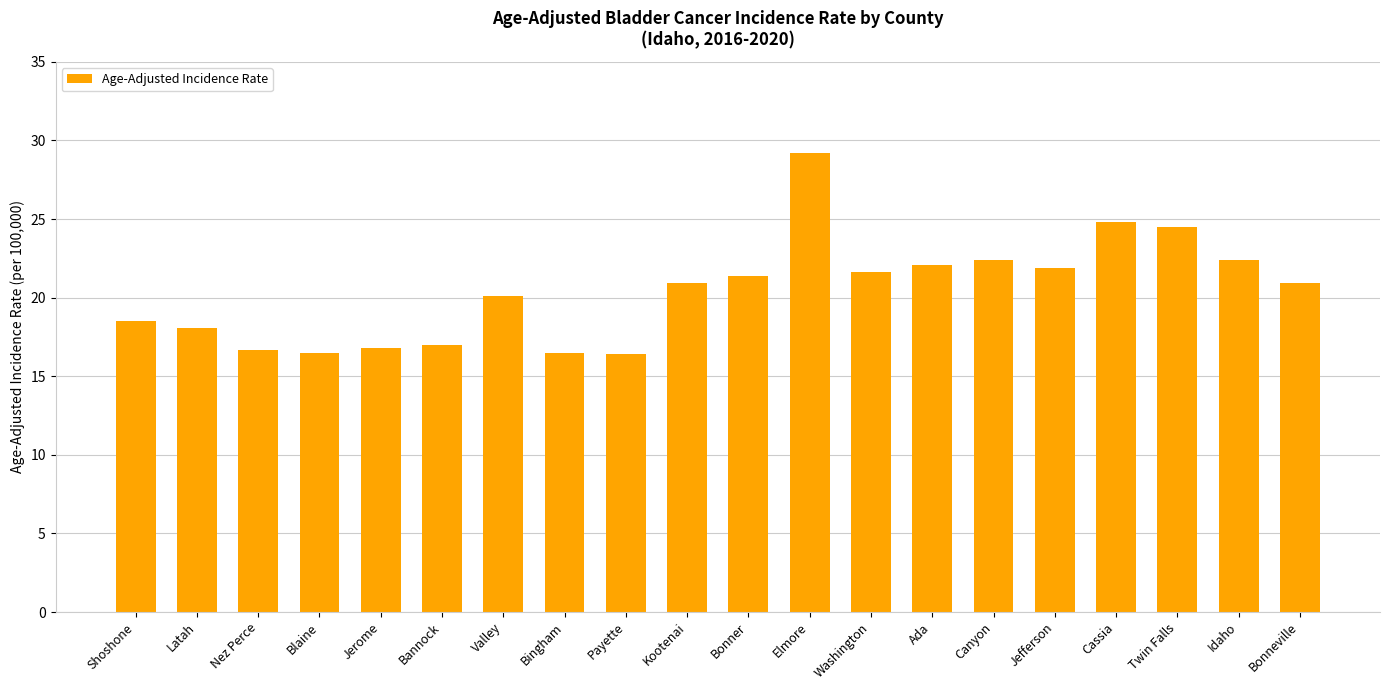

Which category has the highest value across all series?

Elmore